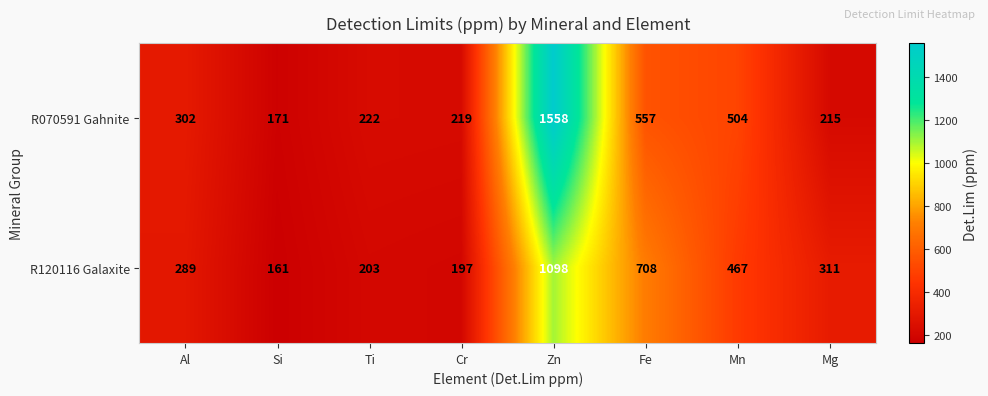

Reading left to right, what are all the values shown in this chart?

R070591 Gahnite: Al=302	Si=171	Ti=222	Cr=219	Zn=1558	Fe=557	Mn=504	Mg=215
R120116 Galaxite: Al=289	Si=161	Ti=203	Cr=197	Zn=1098	Fe=708	Mn=467	Mg=311